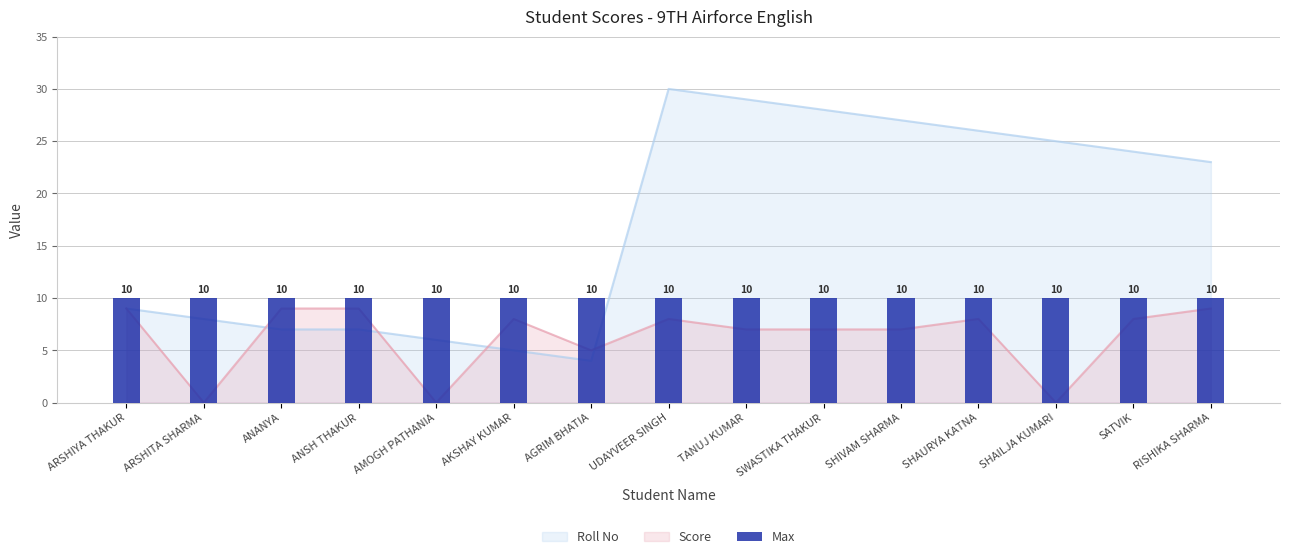

What is the maximum value shown in the chart?

30